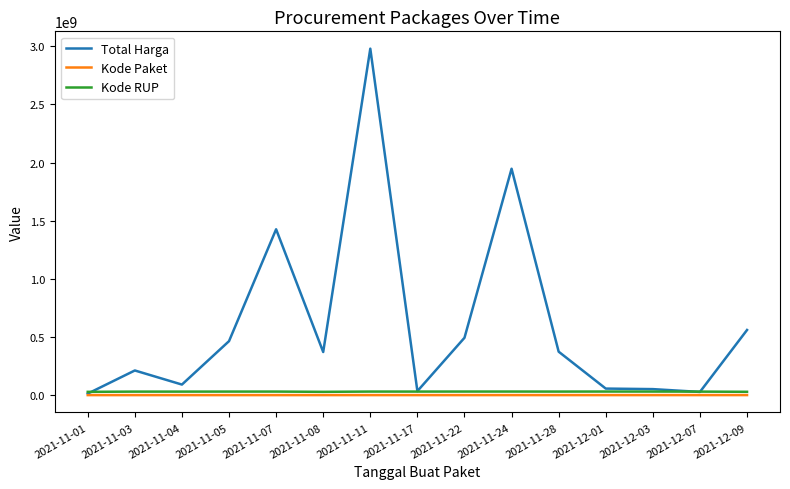

At how many categories does at least one series exceed 1763568063?

2